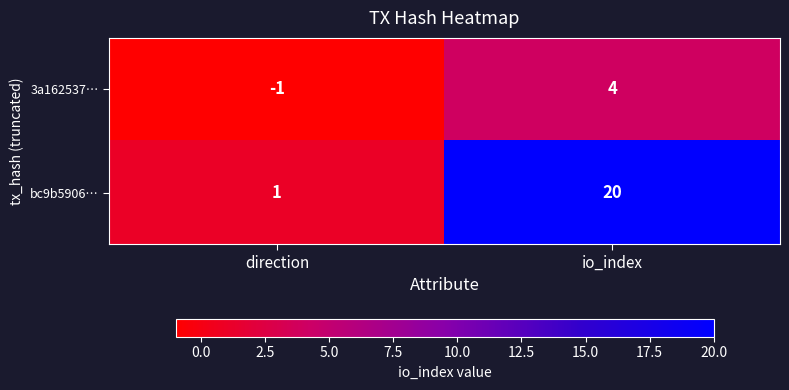

What is the sum of the 3a162537… values at direction and io_index?

3